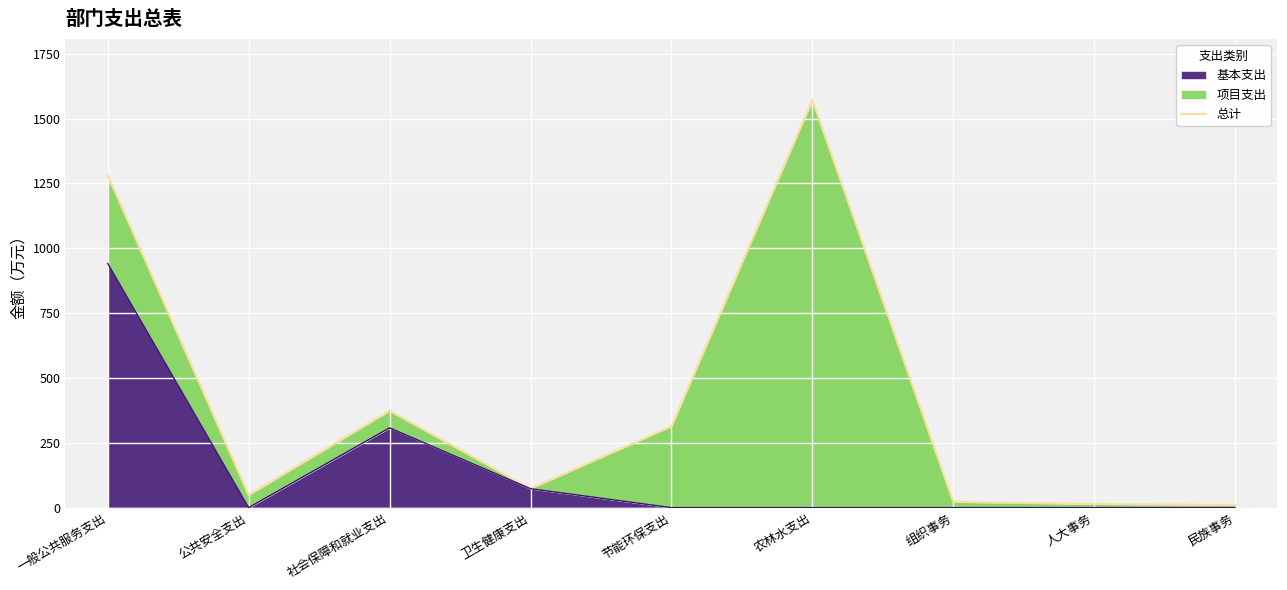

What is the difference between the maximum and second lowest values?

1557.2